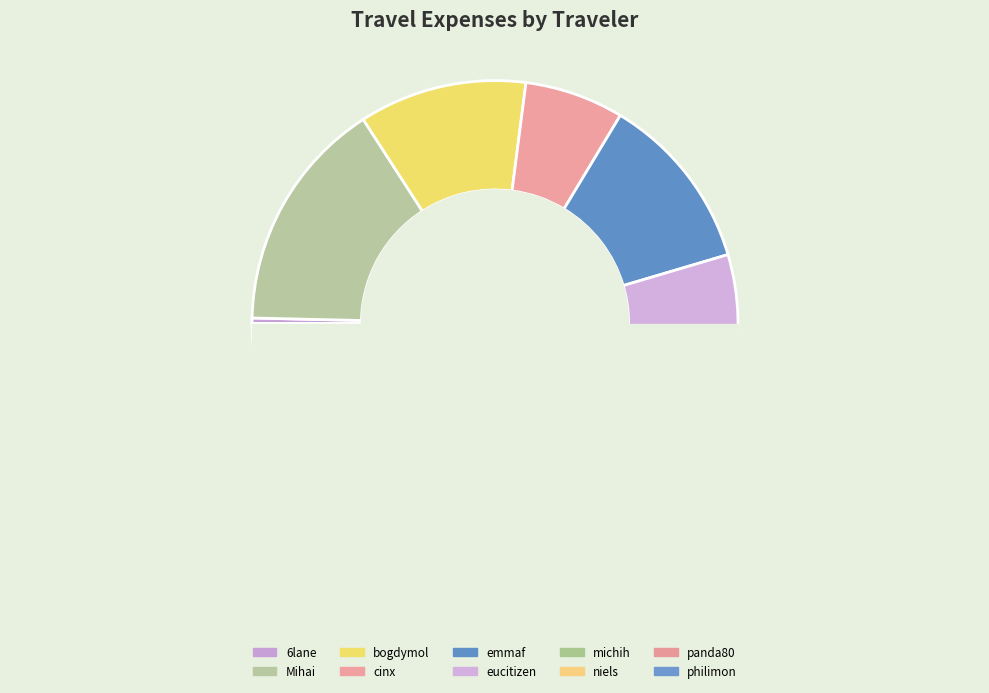

True or false: 6lane accounts for 0% of the total.

True